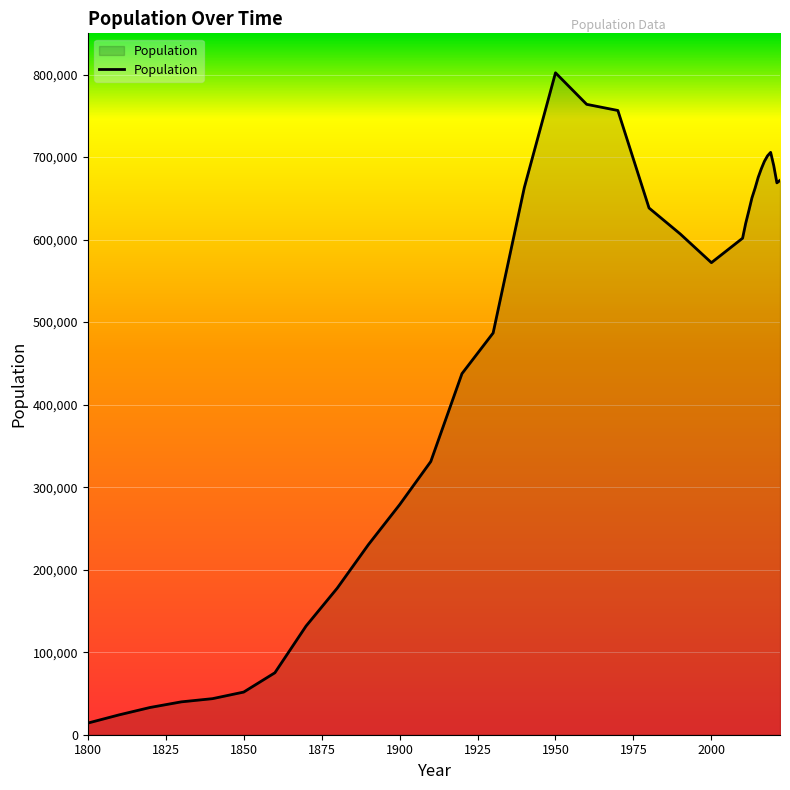

What is the greatest value displayed?

802178